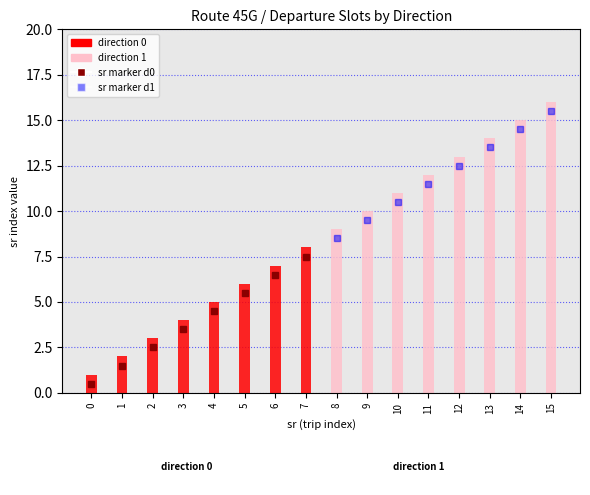

Rank the series by their maximum value, from lowest to highest.

direction 0, direction 1